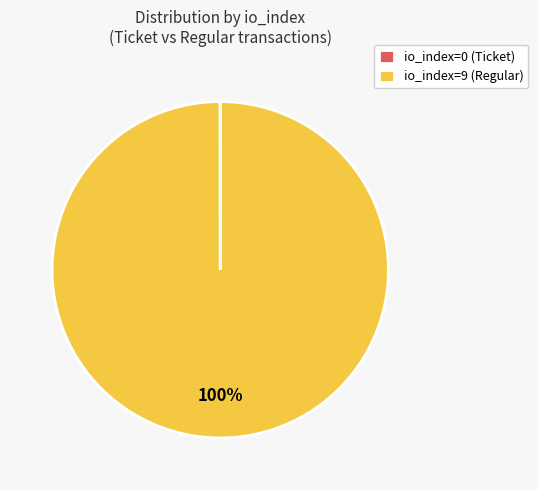

Does io_index=9 (Regular) account for over 50% of the chart?

Yes